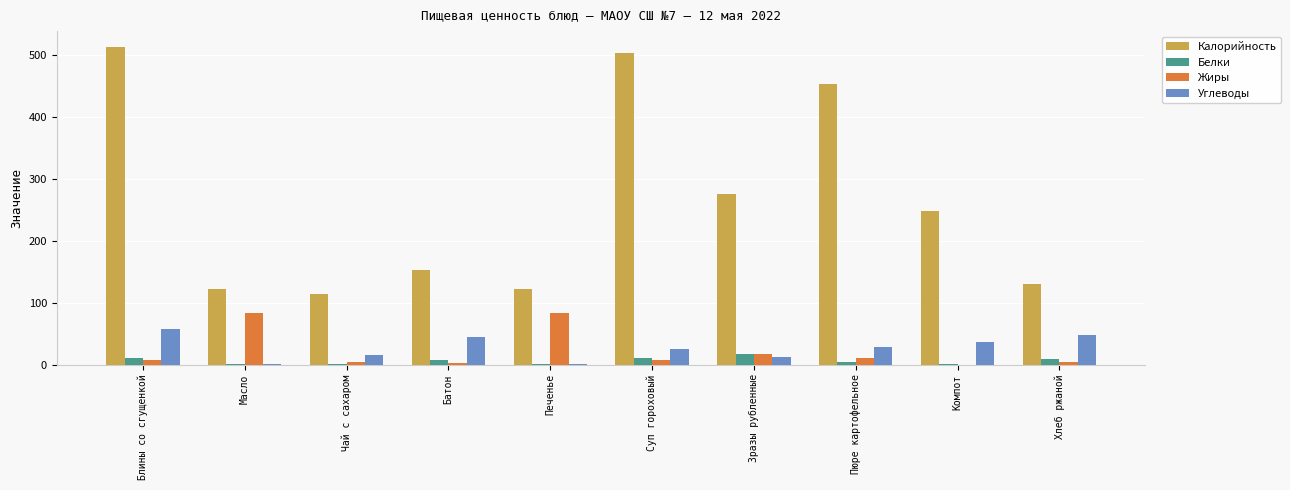

True or false: Калорийность has a value of 122.0 at Масло.

True